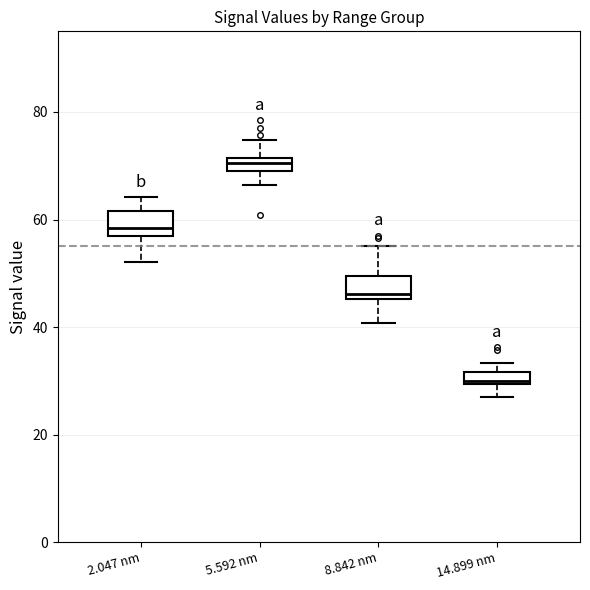

Where does the median line of the box for 2.047 nm sit on the y-axis? The values are not printed on the chart, so give them approximately, as read against the axis.

58